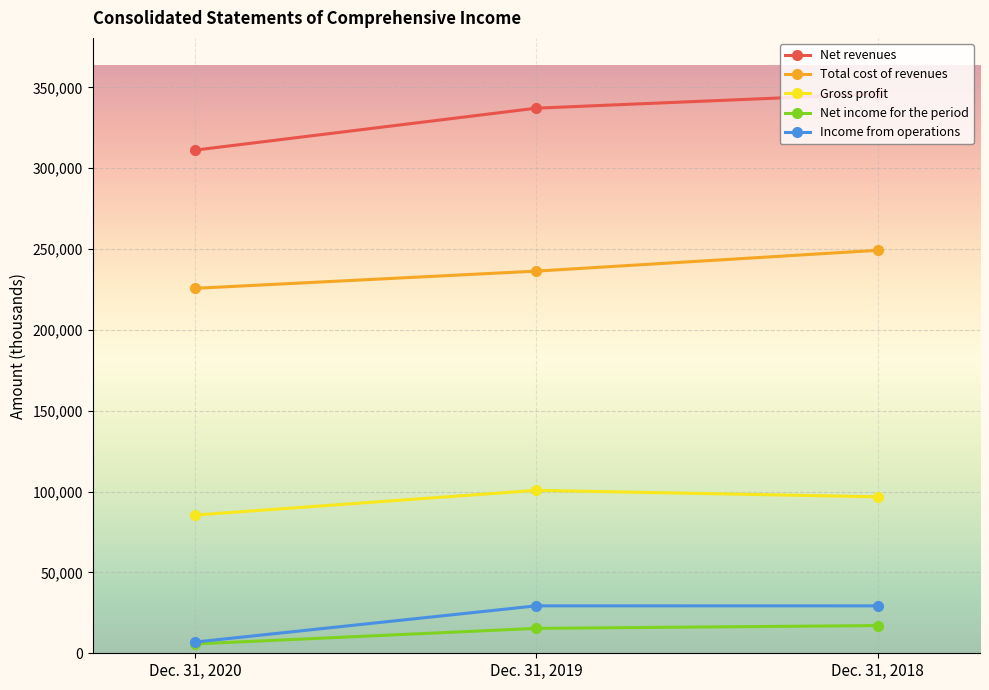

What is the total value across all series at Dec. 31, 2019?

719028